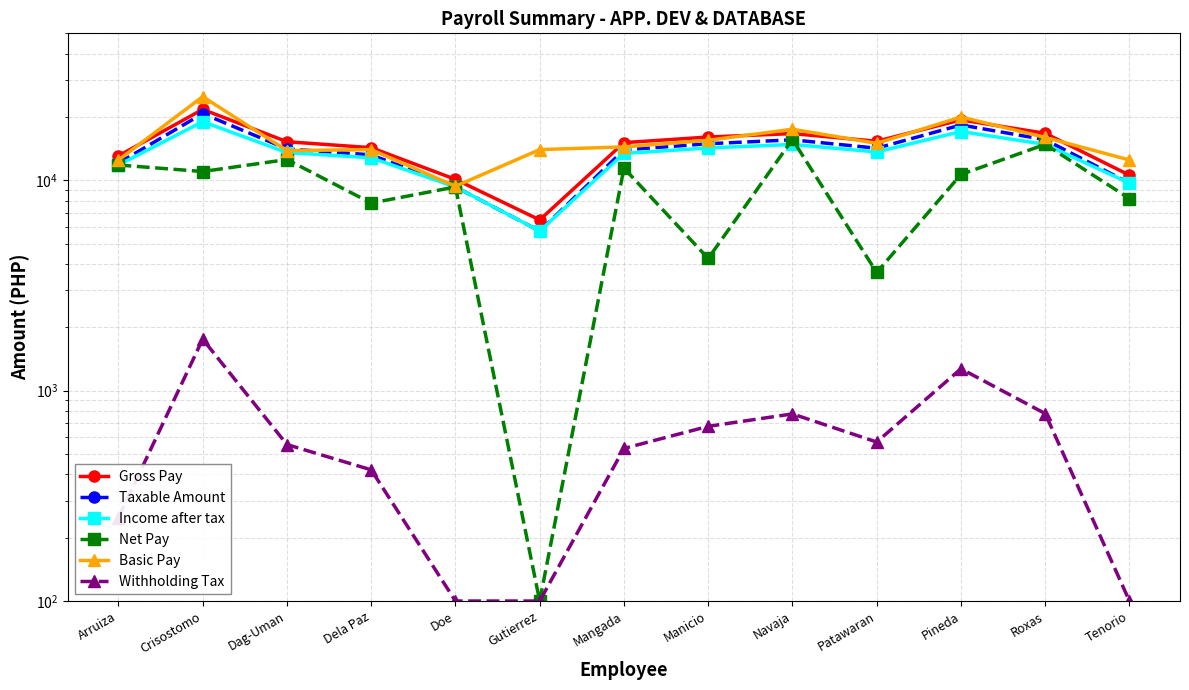

At Gutierrez, list the series in order from smallest to largest.

Net Pay, Withholding Tax, Taxable Amount, Income after tax, Gross Pay, Basic Pay